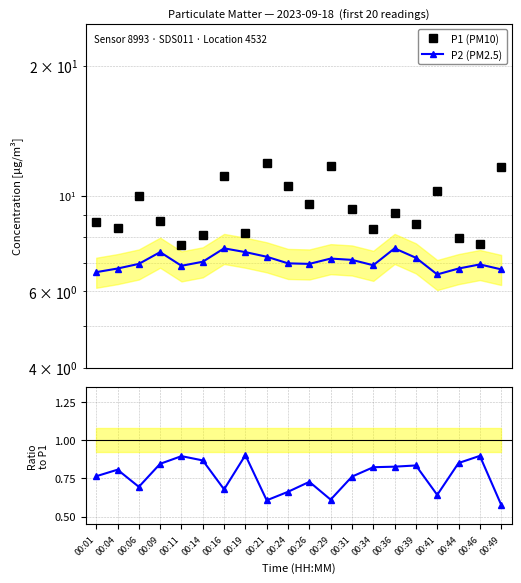

Reading left to right, what are all the values shown in this chart?

P1 (PM10): 8.7	8.4	10.0	8.8	7.7	8.1	11.1	8.2	11.9	10.5	9.6	11.7	9.3	8.4	9.1	8.6	10.2	8.0	7.7	11.7
P2 (PM2.5): 6.7	6.8	7.0	7.4	6.9	7.0	7.5	7.4	7.2	7.0	7.0	7.2	7.1	6.9	7.5	7.2	6.6	6.8	6.9	6.8
P2/P1: 0.8	0.8	0.7	0.8	0.9	0.9	0.7	0.9	0.6	0.7	0.7	0.6	0.8	0.8	0.8	0.8	0.6	0.9	0.9	0.6